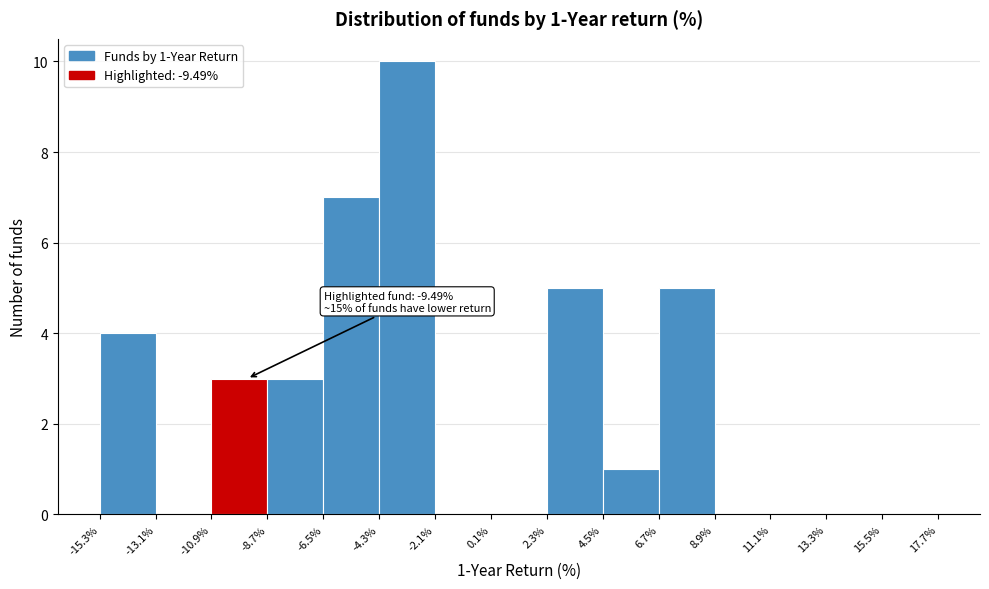

Over which range of the x-axis is the bar tallest?

-4.3% to -2.1%